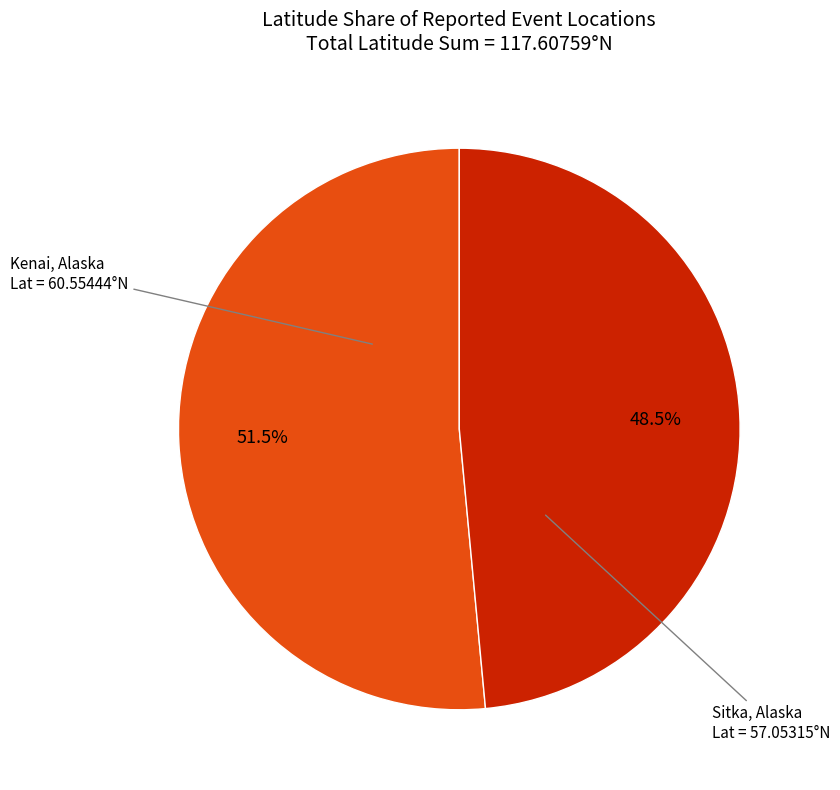

How many slices are in this pie chart?

2